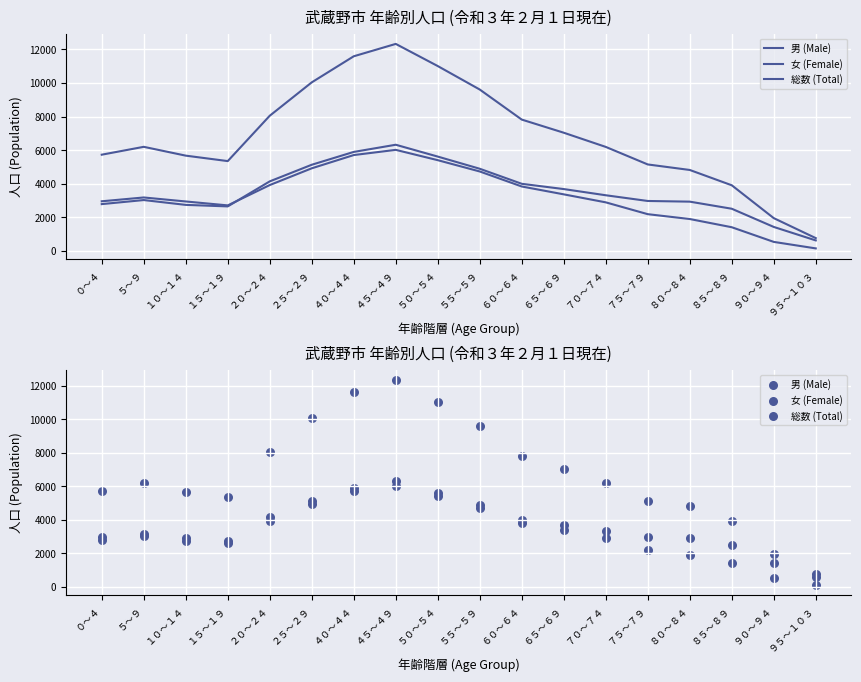

Which series has the largest total across all categories?

総数 (Total)